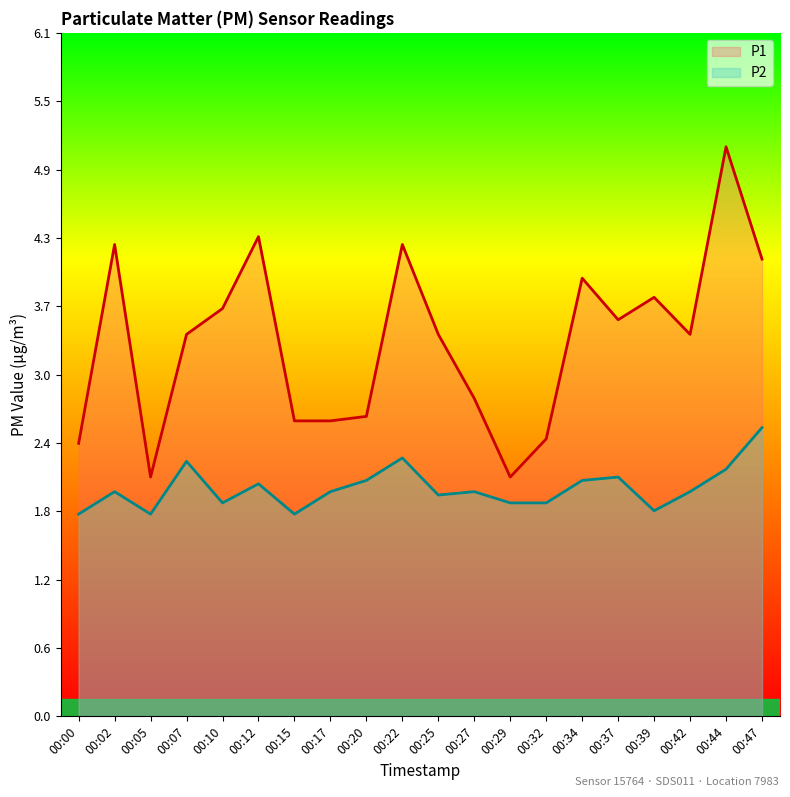

What is the minimum value shown in the chart?

1.8